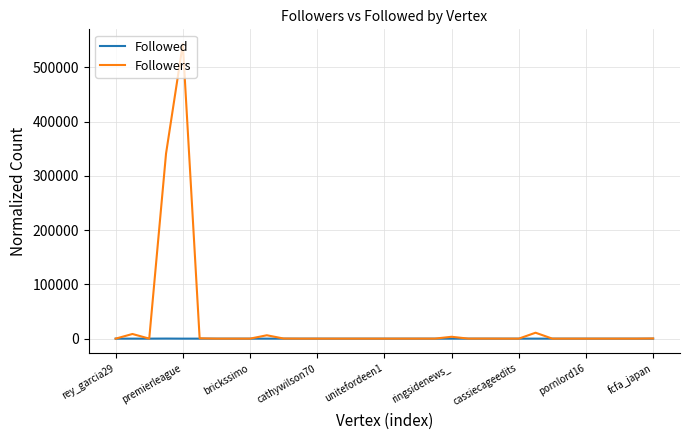

What is the sum of all Followed values?

145.9